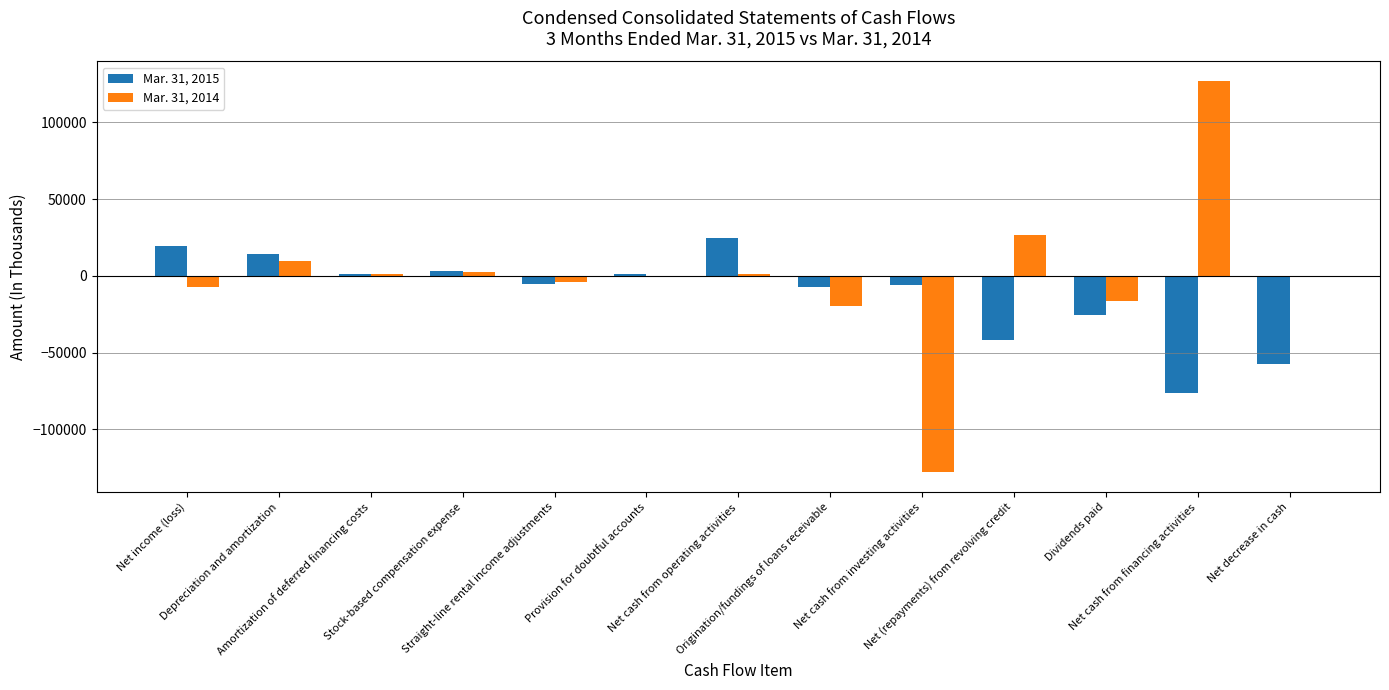

What is the average value of the Mar. 31, 2014 series?

-636